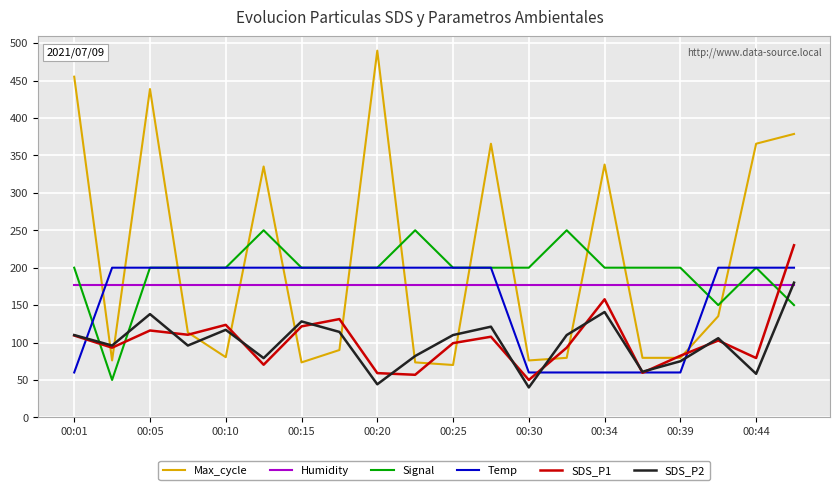

What is the maximum value for Humidity?

177.5